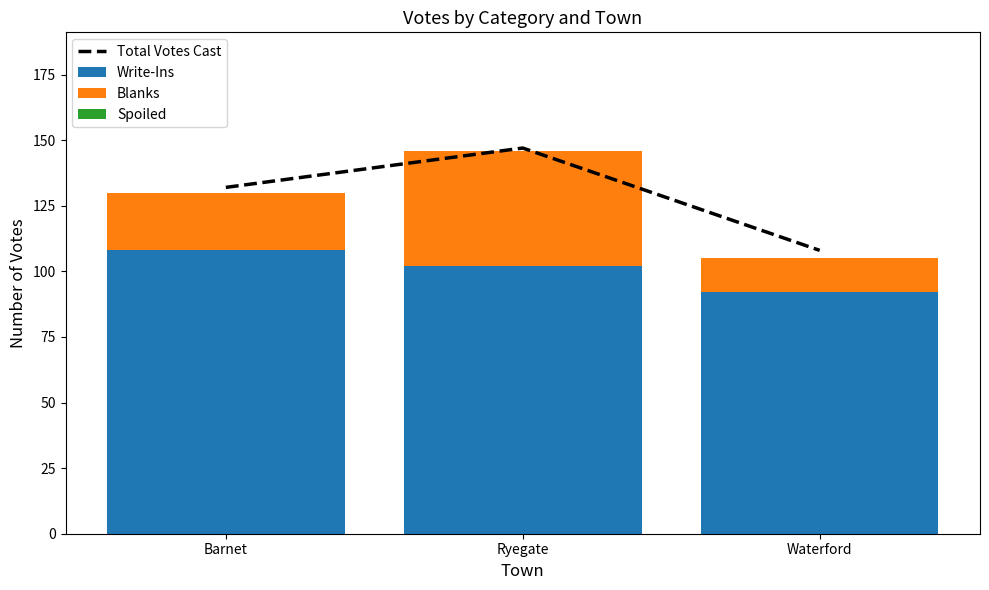

At how many categories does at least one series exceed 62?

3